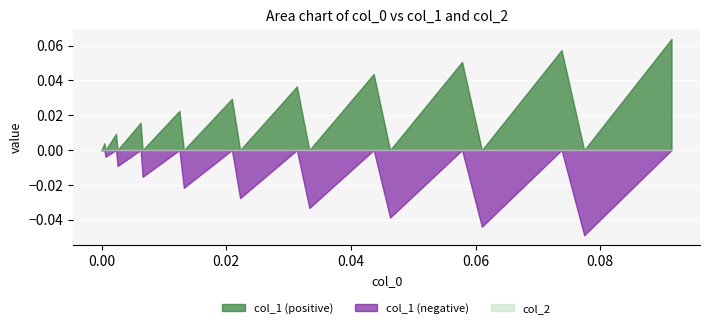

What is the difference between the second highest and minimum values in the col_1_pos series?

0.1